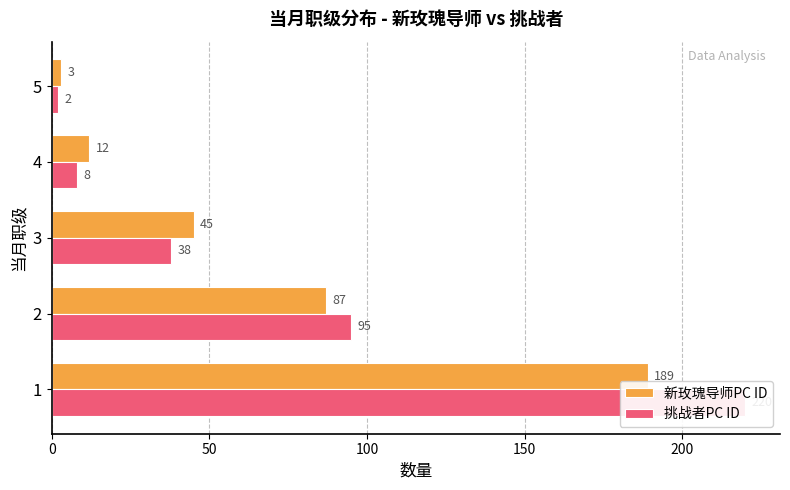

The 新玫瑰导师PC ID series shows 114 at 0. True or false?

False